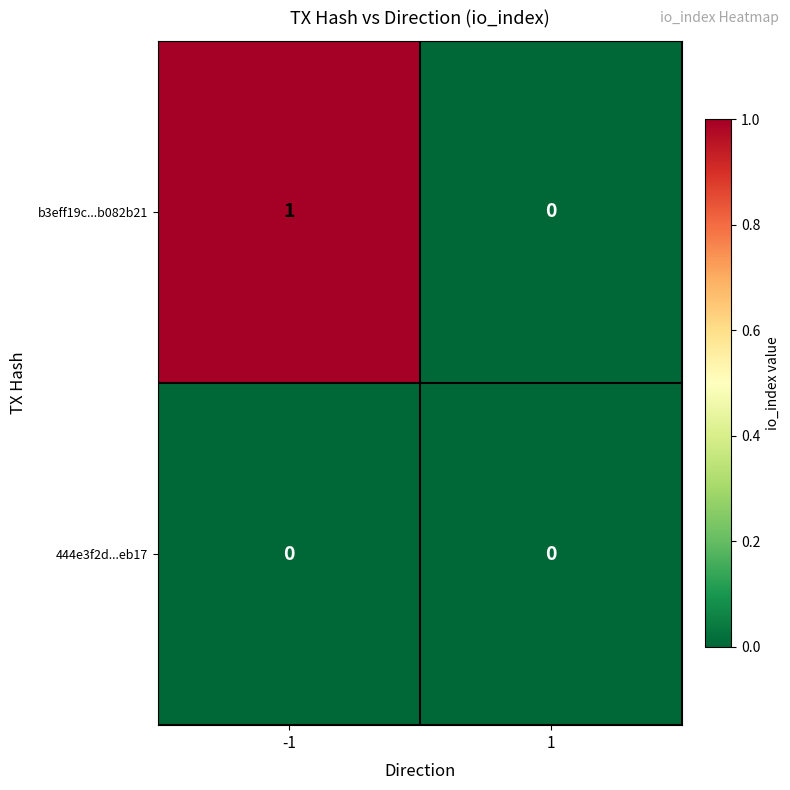

Reading left to right, extract all data points from this chart.

b3eff19c...b082b21: -1=1	1=0
444e3f2d...eb17: -1=0	1=0